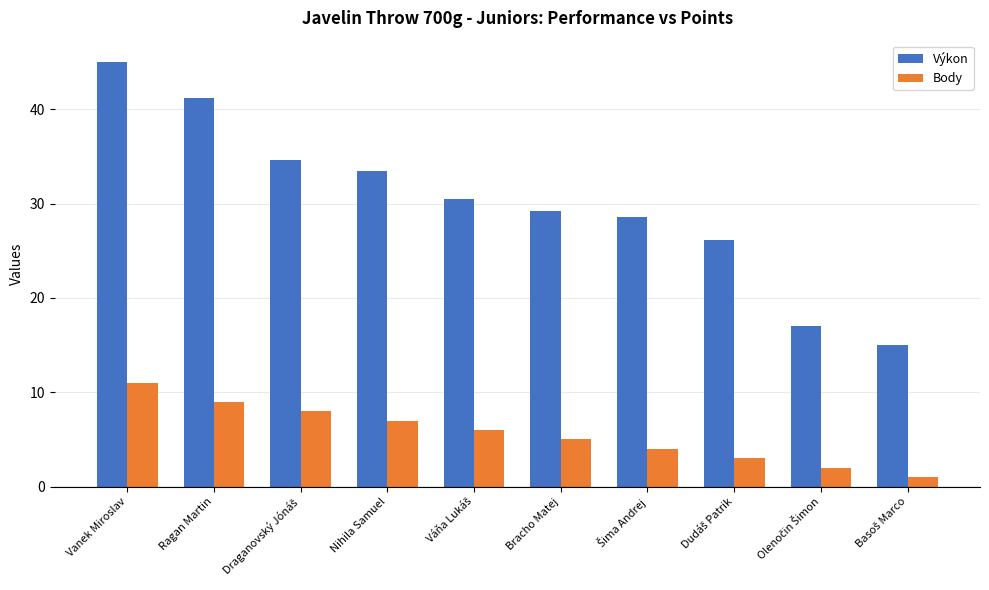

At which category is the sum across all series the highest?

Vanek Miroslav